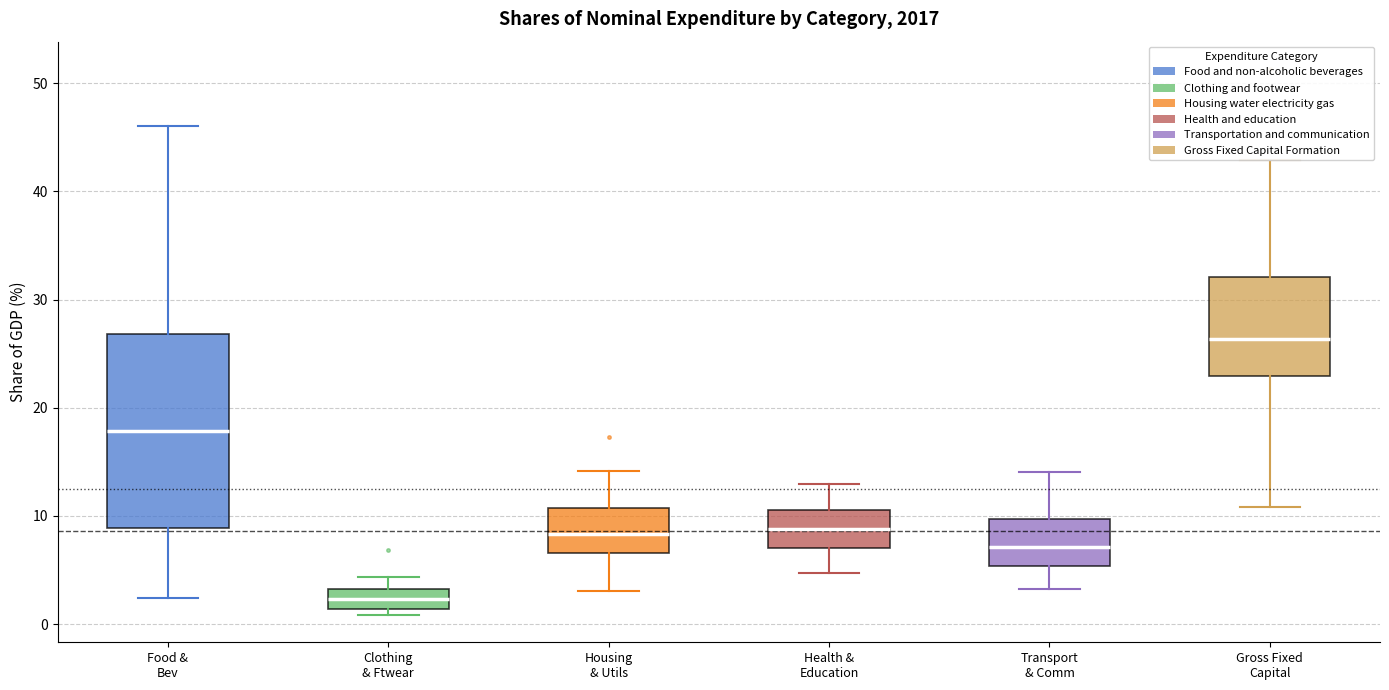

Where does the lower whisker of the box for Transport & Comm end on the y-axis? The values are not printed on the chart, so give them approximately, as read against the axis.

3